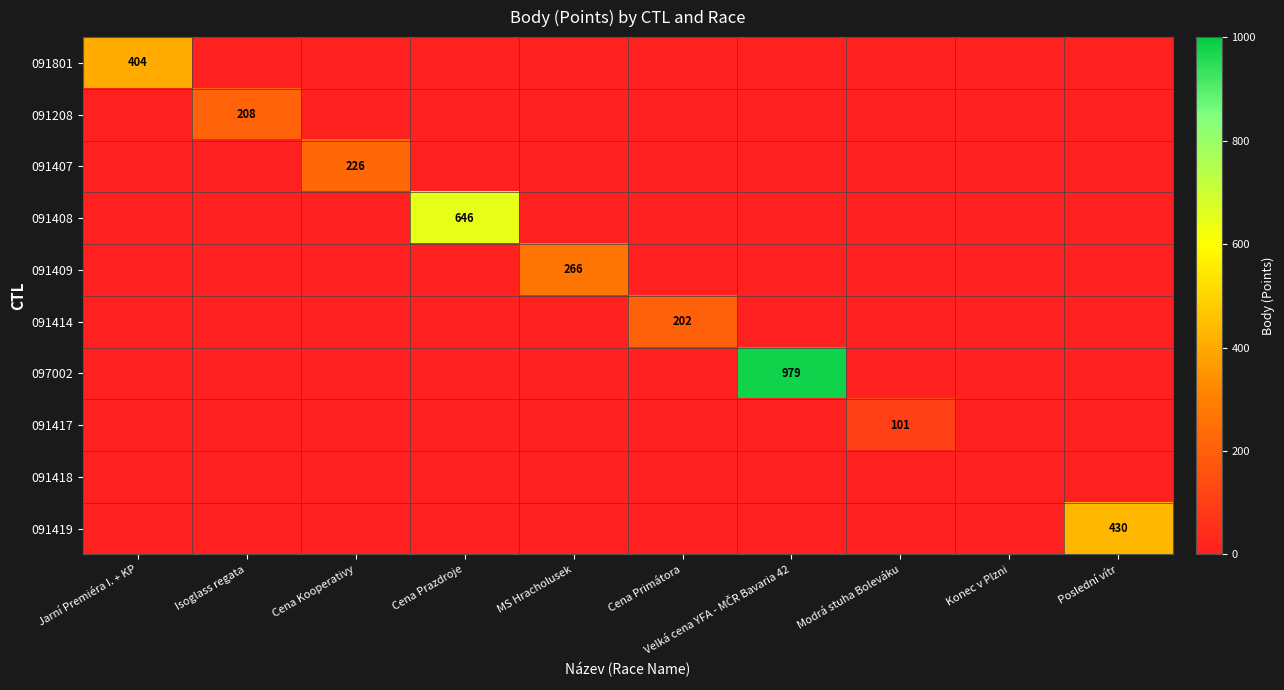

The 091801 series shows 658 at Jarní Premiéra I. + KP. True or false?

False